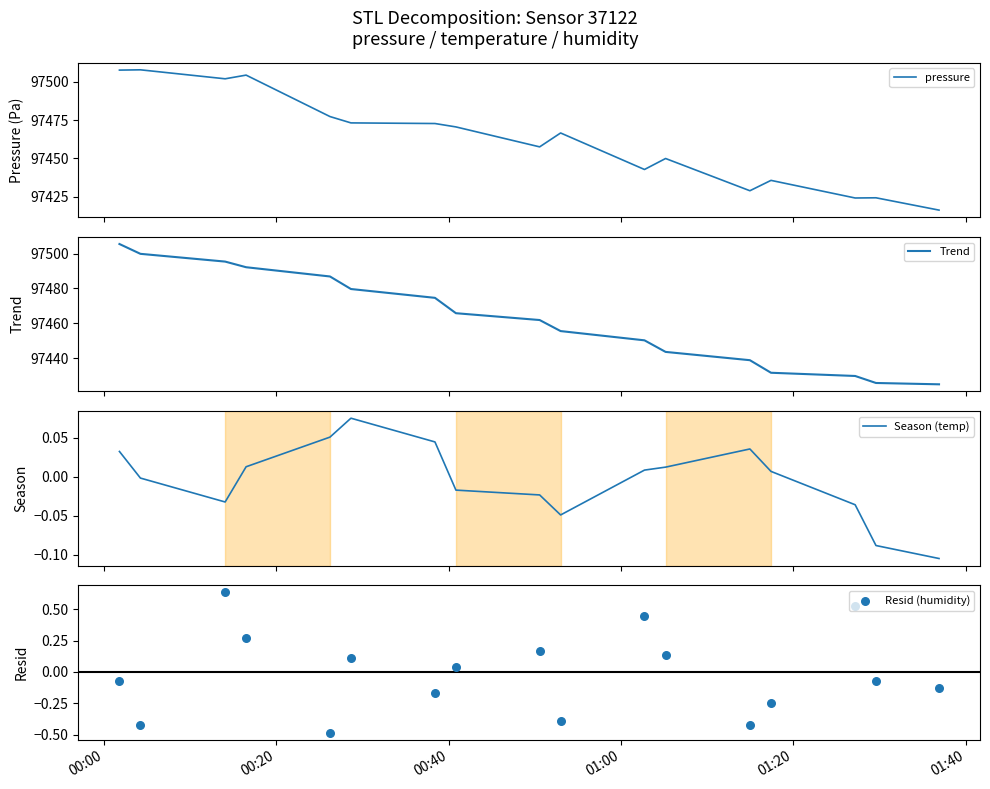

What is the minimum value for Trend?

97425.0